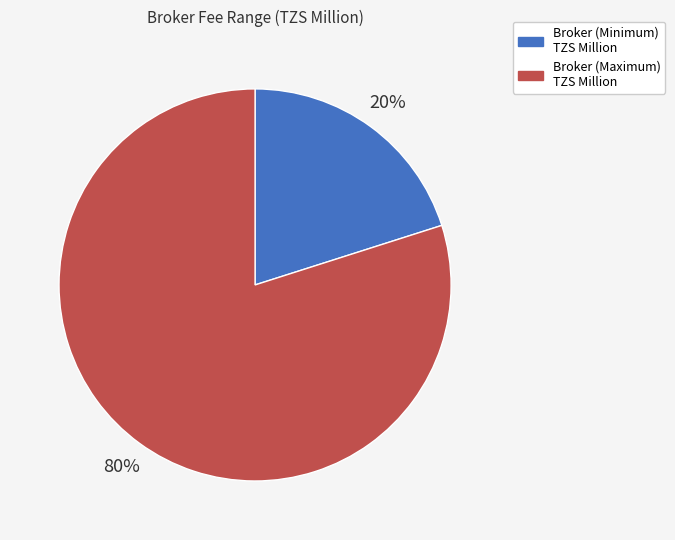

Which slice is the smallest?

Broker (Minimum) TZS Million